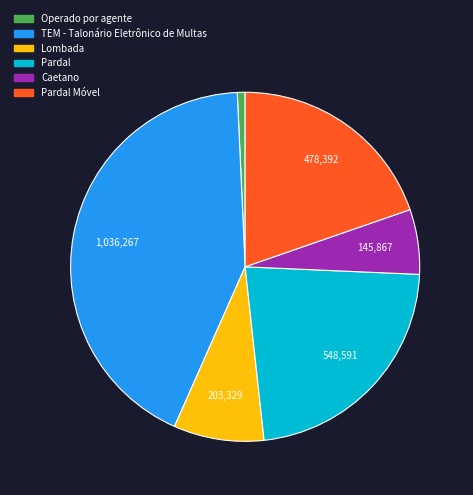

Is there any slice that represents more than half of the pie?

No